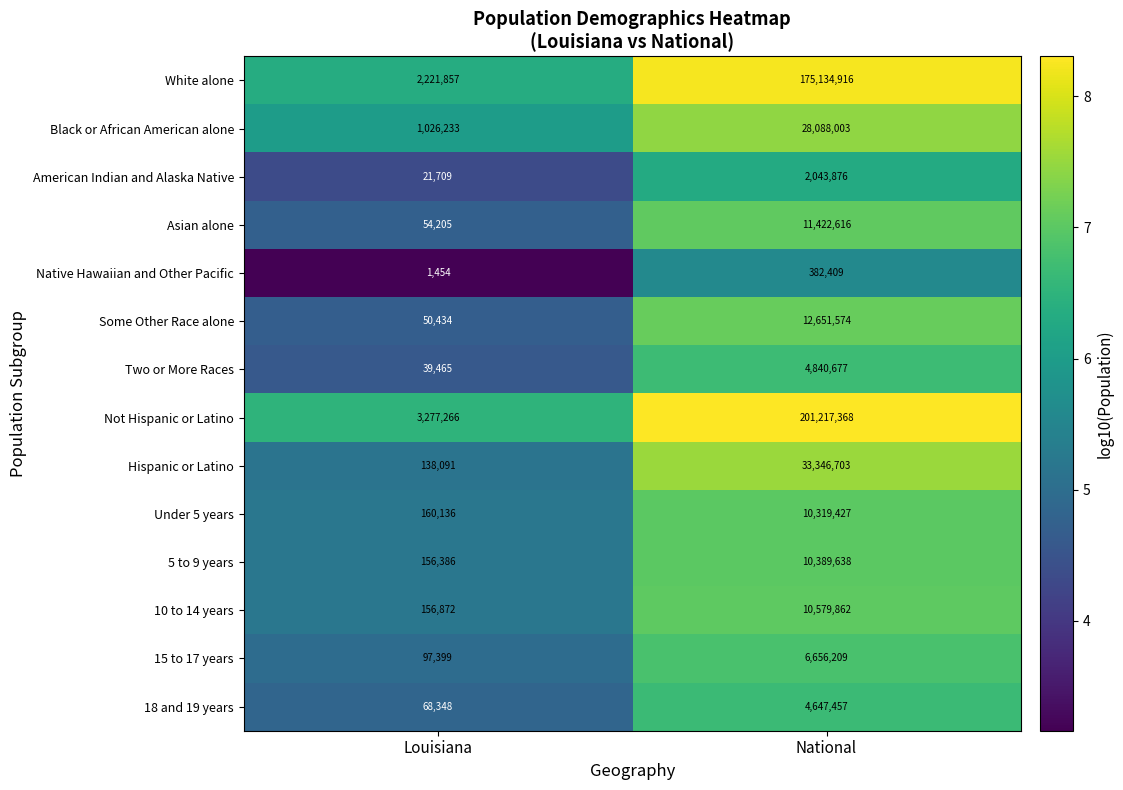

Reading left to right, list all the values displayed in this chart.

White alone: Louisiana=2221857	National=175134916
Black or African American alone: Louisiana=1026233	National=28088003
American Indian and Alaska Native: Louisiana=21709	National=2043876
Asian alone: Louisiana=54205	National=11422616
Native Hawaiian and Other Pacific: Louisiana=1454	National=382409
Some Other Race alone: Louisiana=50434	National=12651574
Two or More Races: Louisiana=39465	National=4840677
Not Hispanic or Latino: Louisiana=3277266	National=201217368
Hispanic or Latino: Louisiana=138091	National=33346703
Under 5 years: Louisiana=160136	National=10319427
5 to 9 years: Louisiana=156386	National=10389638
10 to 14 years: Louisiana=156872	National=10579862
15 to 17 years: Louisiana=97399	National=6656209
18 and 19 years: Louisiana=68348	National=4647457